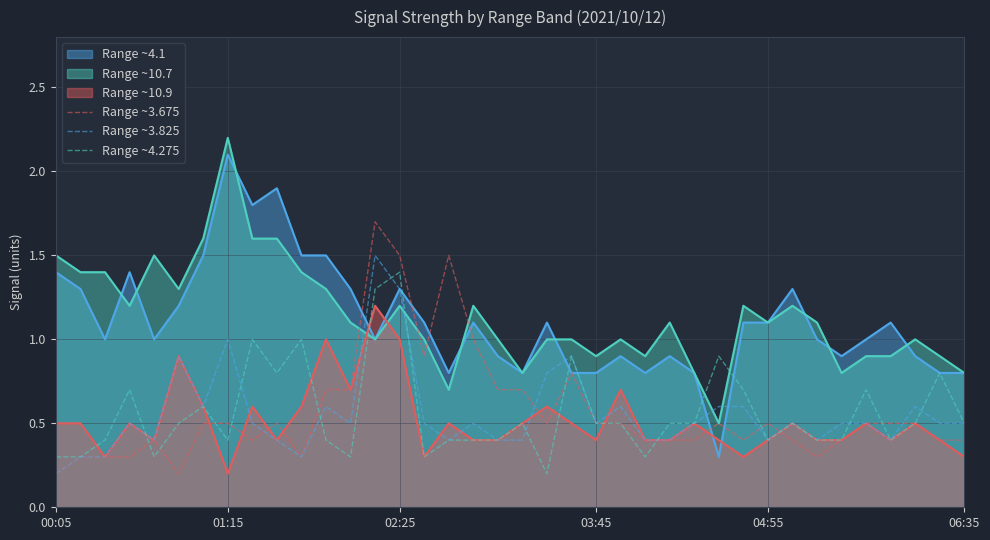

Where is Range ~3.825 nearest to the value 0?

00:05